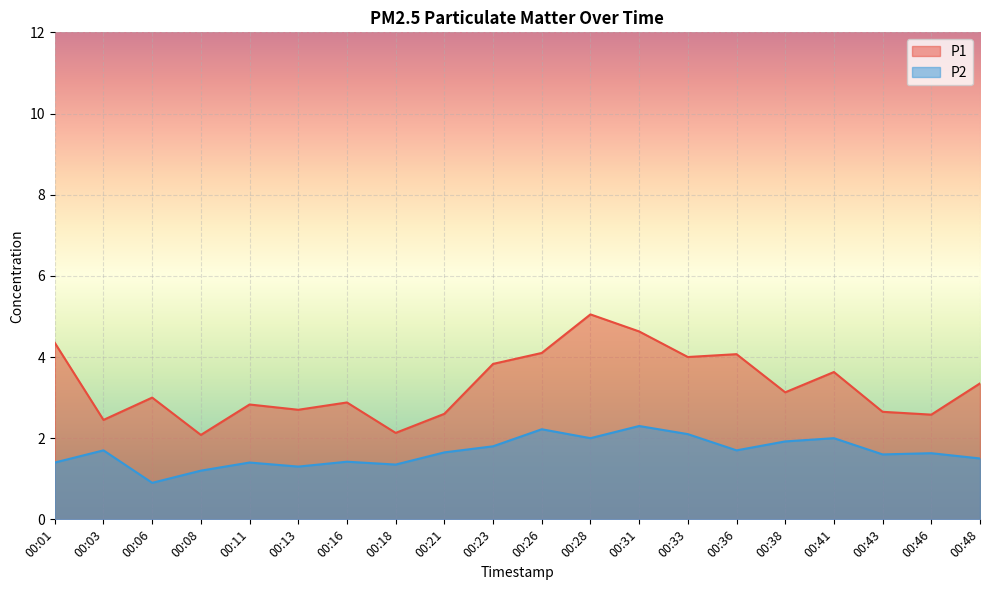

How many lines are shown in the chart?

2